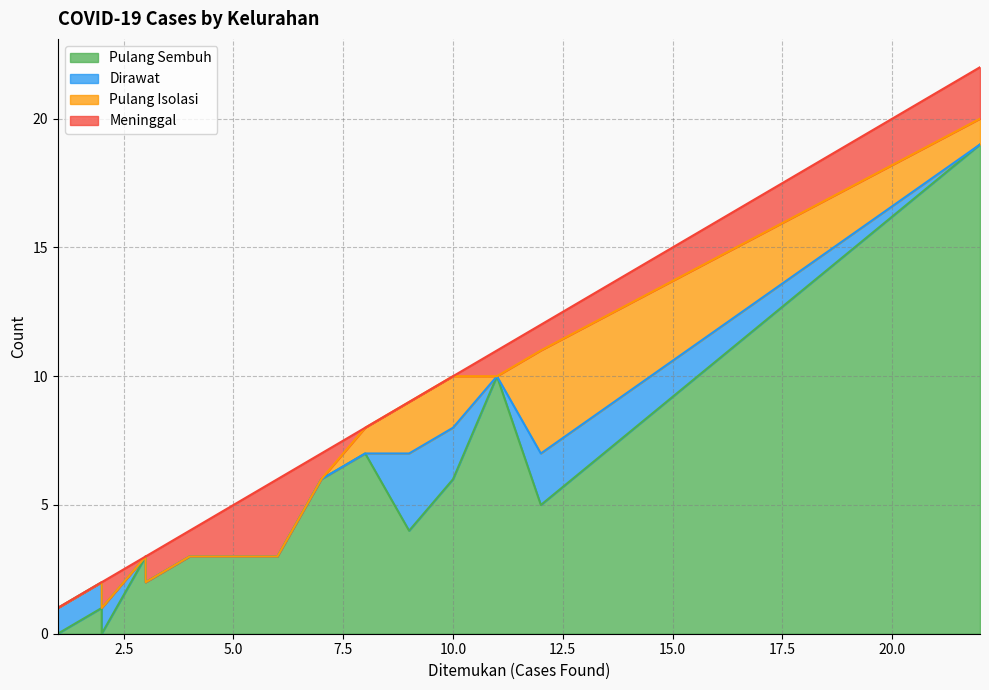

What is the difference between the maximum and minimum values in the Pulang Sembuh series?

19